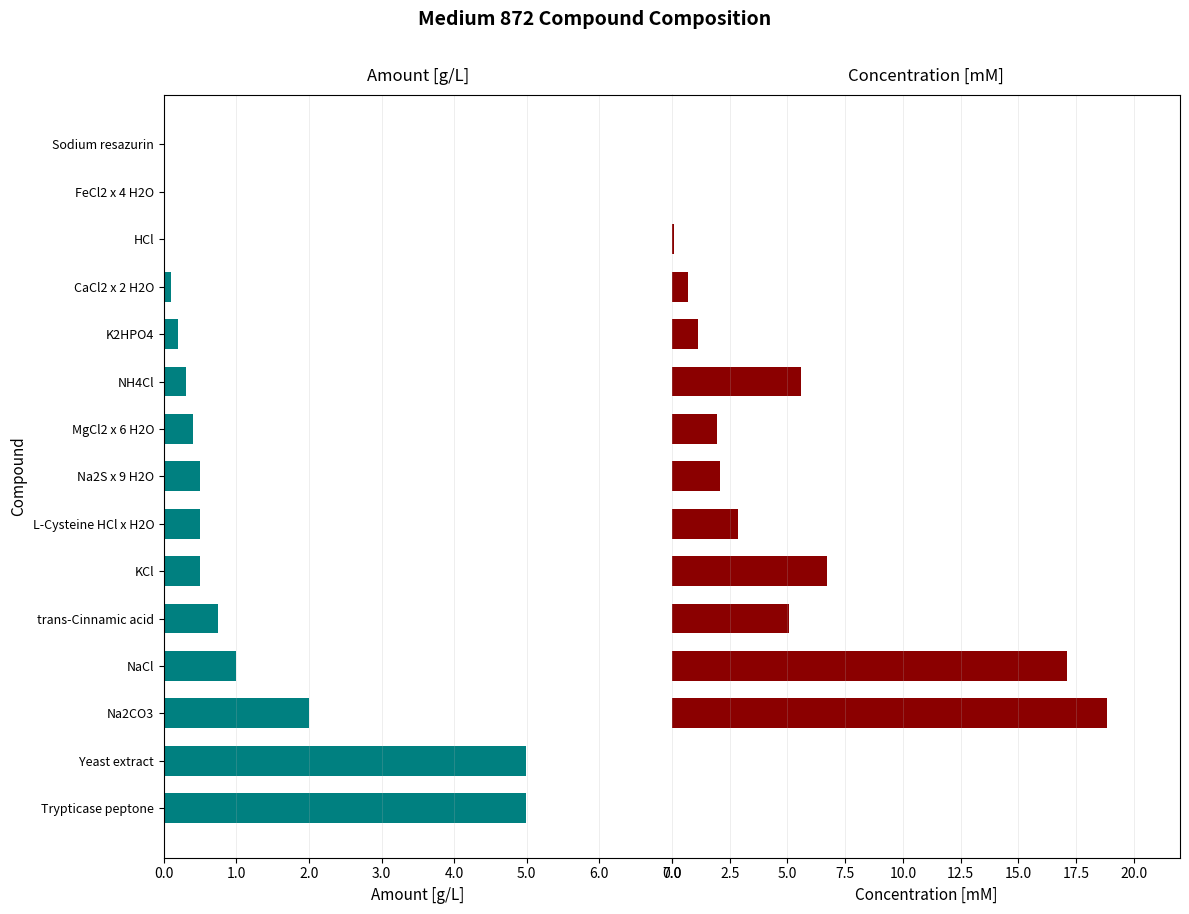

What are all the series names shown in the legend?

Amount [g/L], Concentration [mM]